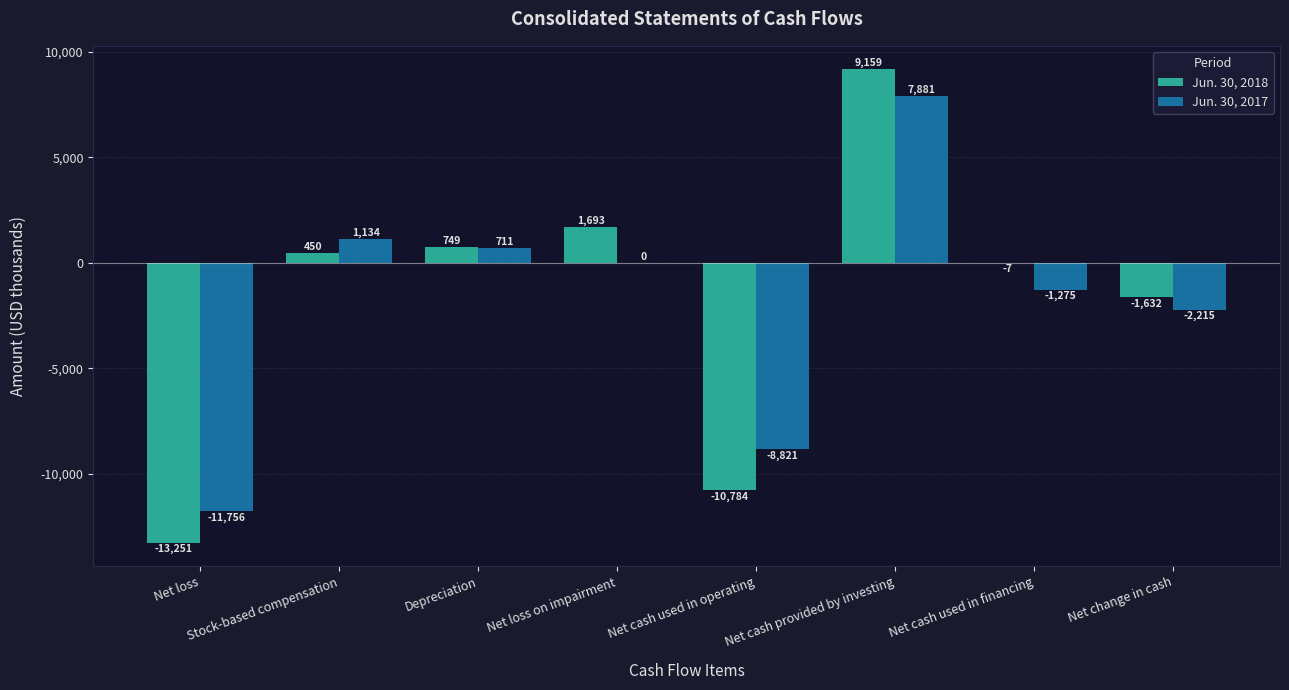

Is the value of Jun. 30, 2017 at Net cash used in operating greater than the value of Jun. 30, 2018 at Net change in cash?

No